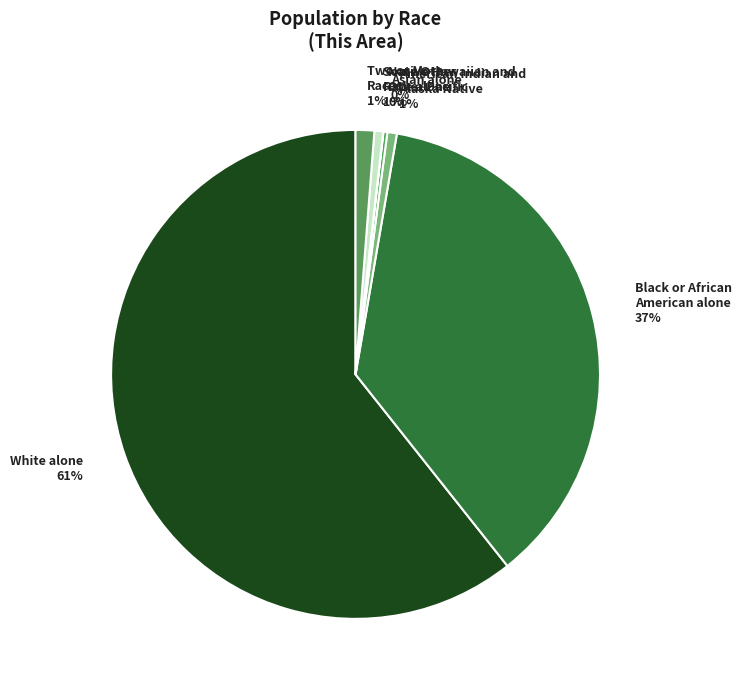

Combined, do Two or More Races 1% and Some Other Race alone 1% account for over 50%?

No